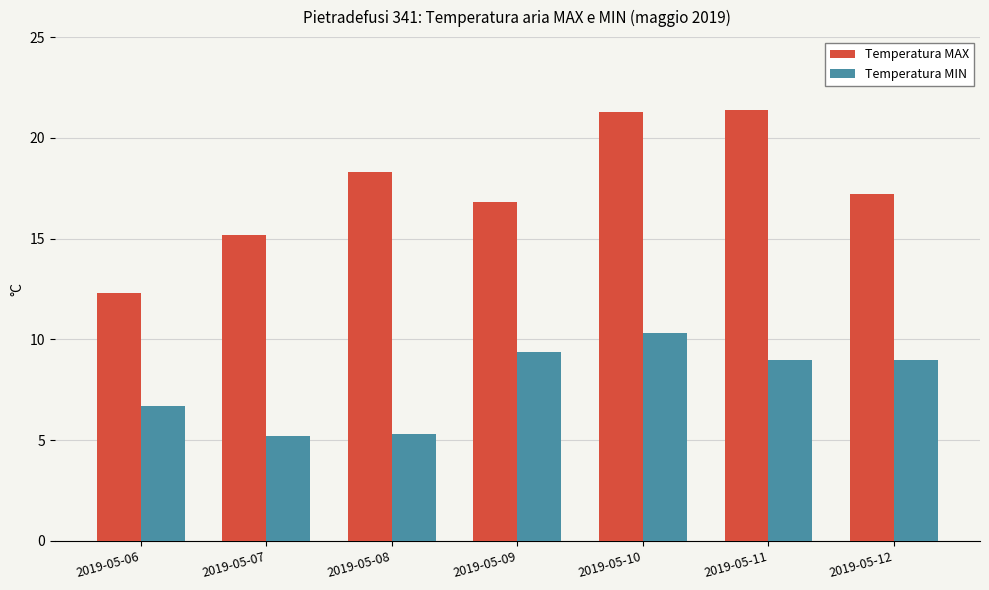

Is the value of Temperatura MAX at 2019-05-11 greater than the value of Temperatura MIN at 2019-05-07?

Yes